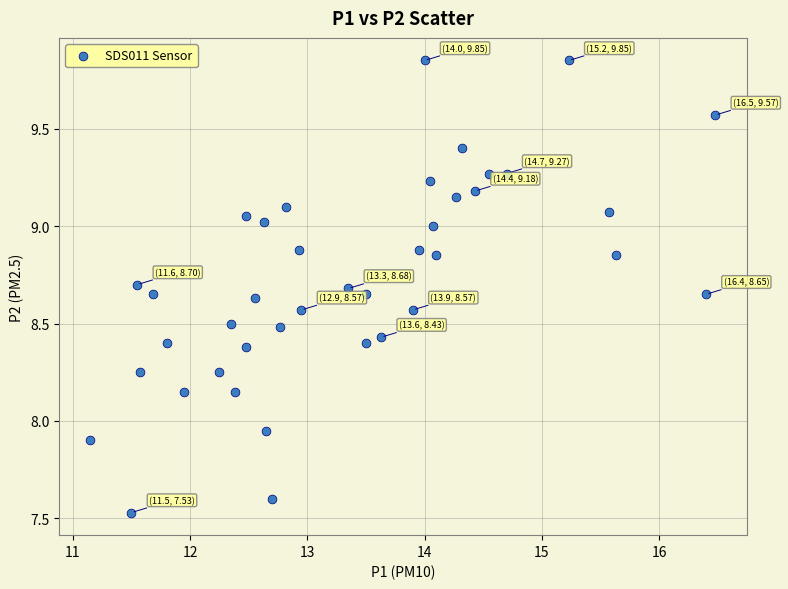

What is the range of Y values (max minus min)?

2.3